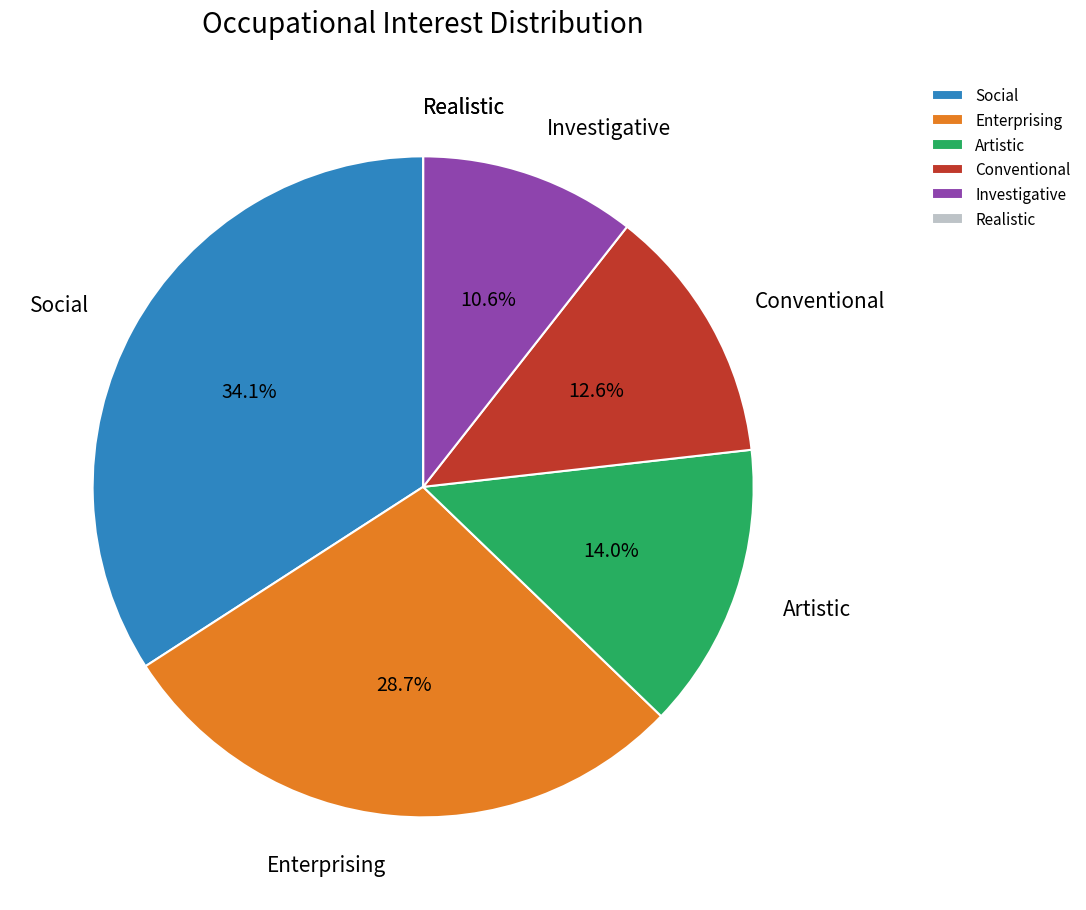

What is the largest slice in the pie chart?

Social